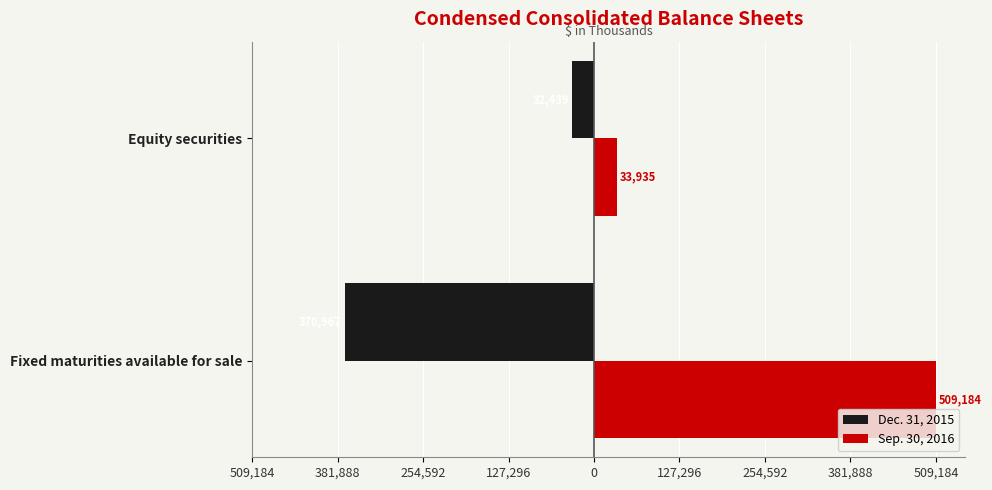

What is the sum of all Sep. 30, 2016 values?

543119